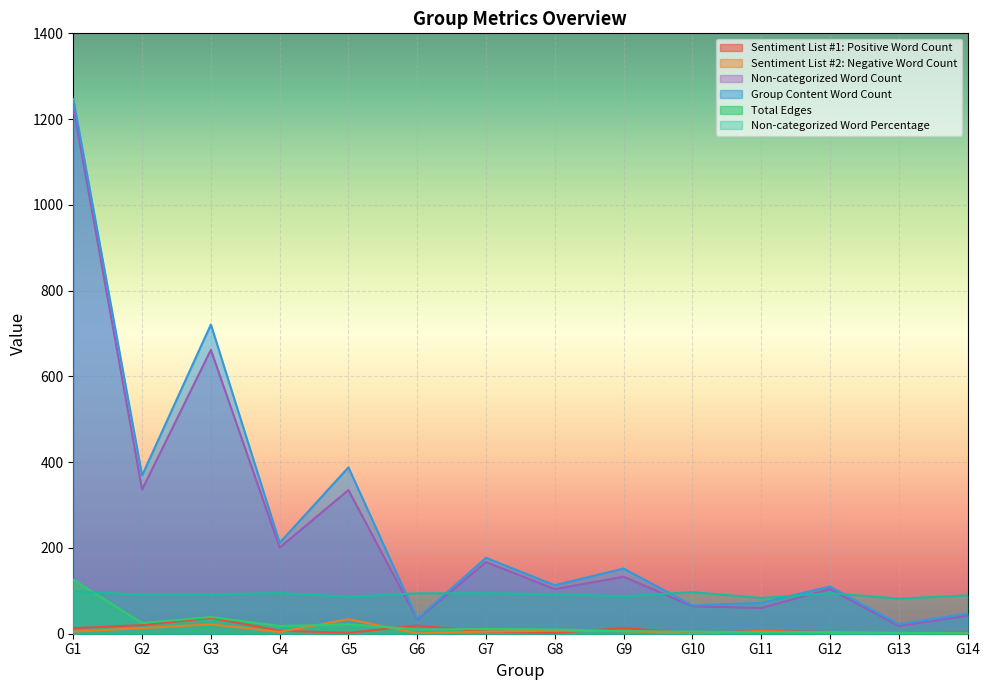

True or false: Non-categorized Word Count and Group Content Word Count cross at least once.

False